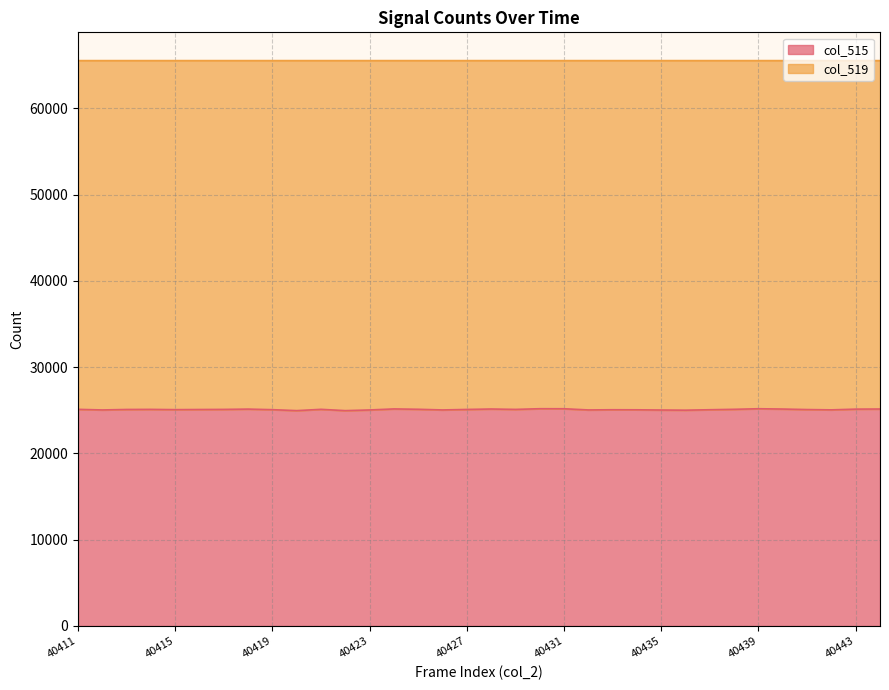

How many data points are less than 25100?

17